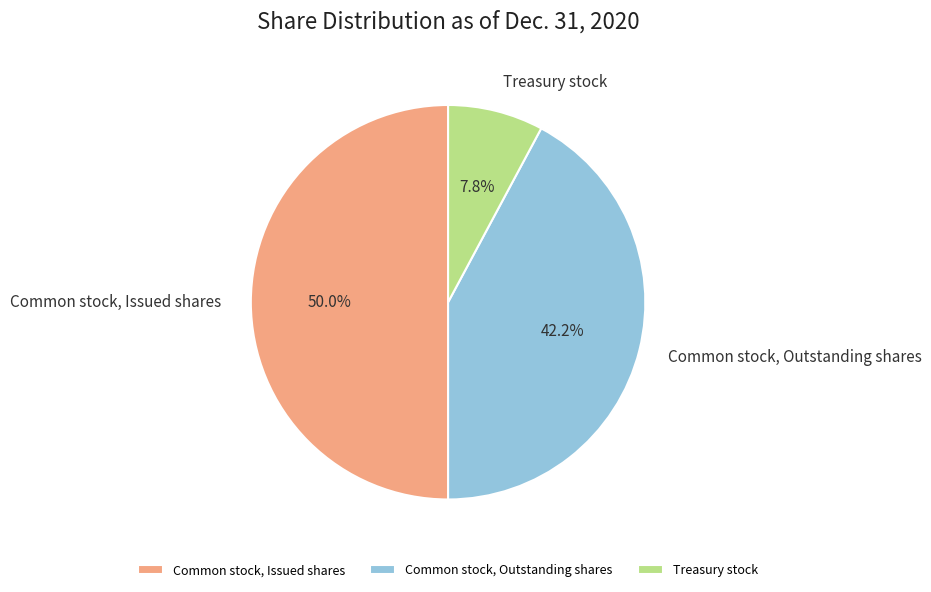

How many slices are in this pie chart?

3